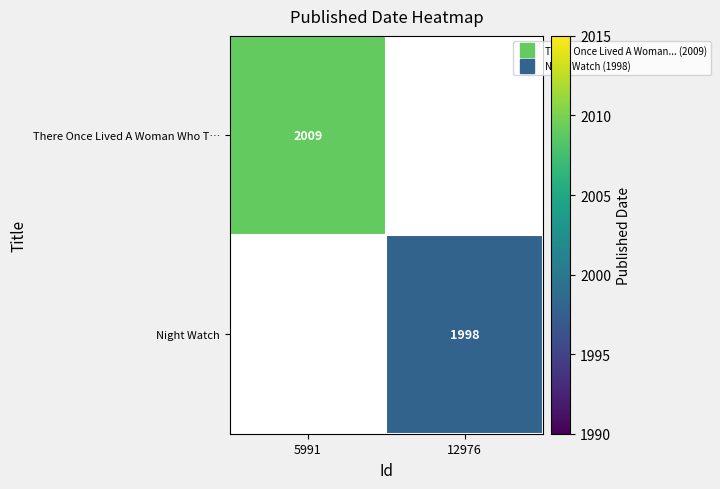

At how many categories does at least one series exceed 958?

2